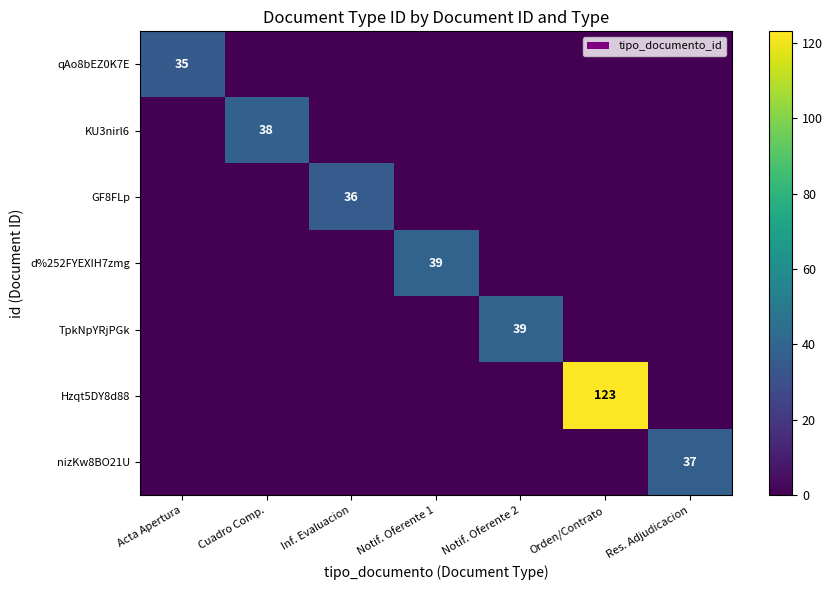

The qAo8bEZ0K7E series shows 35 at Acta Apertura. True or false?

True